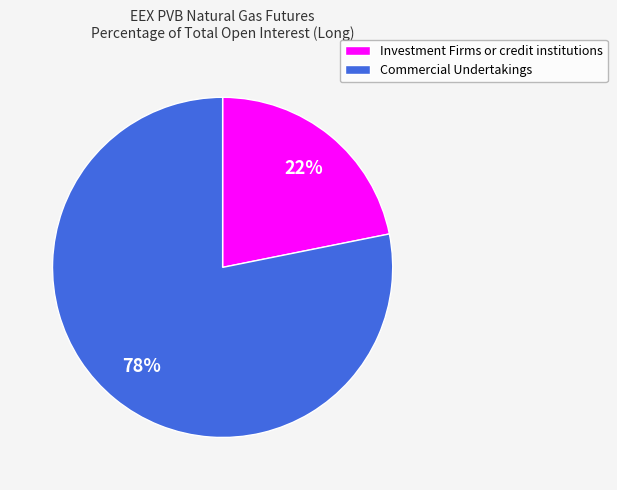

Do Investment Firms or credit institutions and Commercial Undertakings together represent more than half of the pie?

Yes